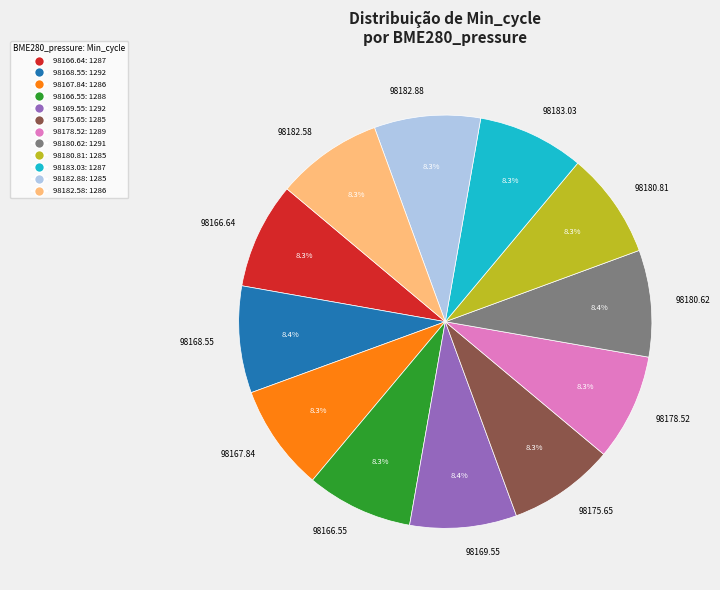

What is the ratio of the value at 98182.88 to the value at 98182.58?

1.0